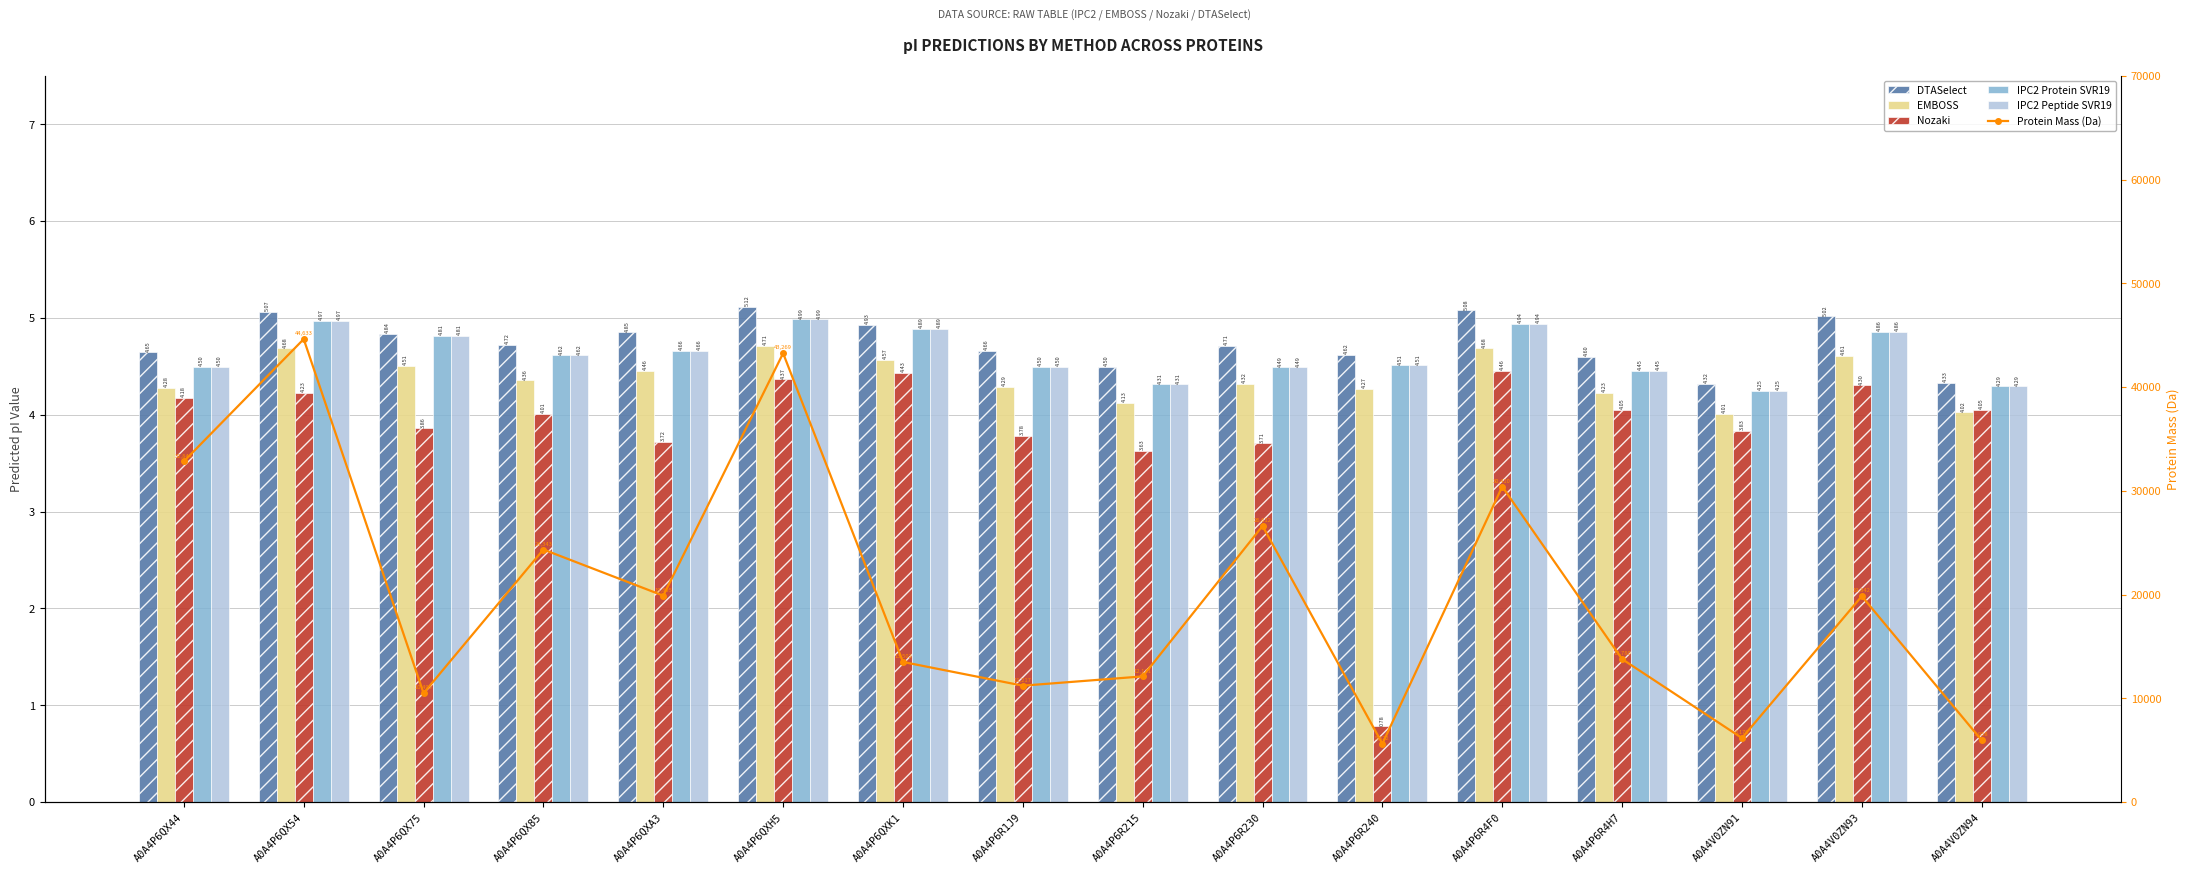

What is the maximum value for DTASelect?

5.1